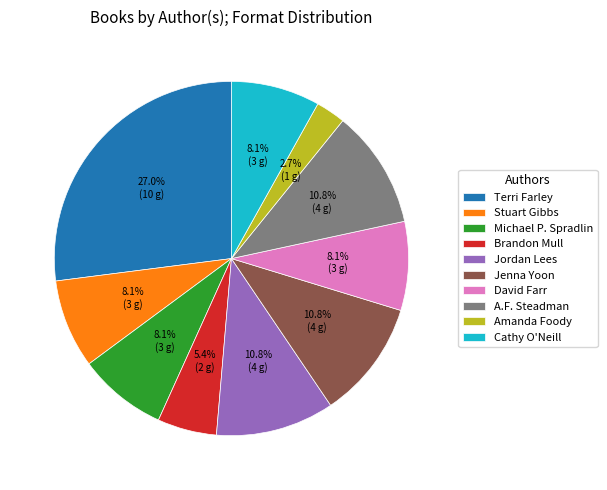

How many segments does this pie chart have?

10